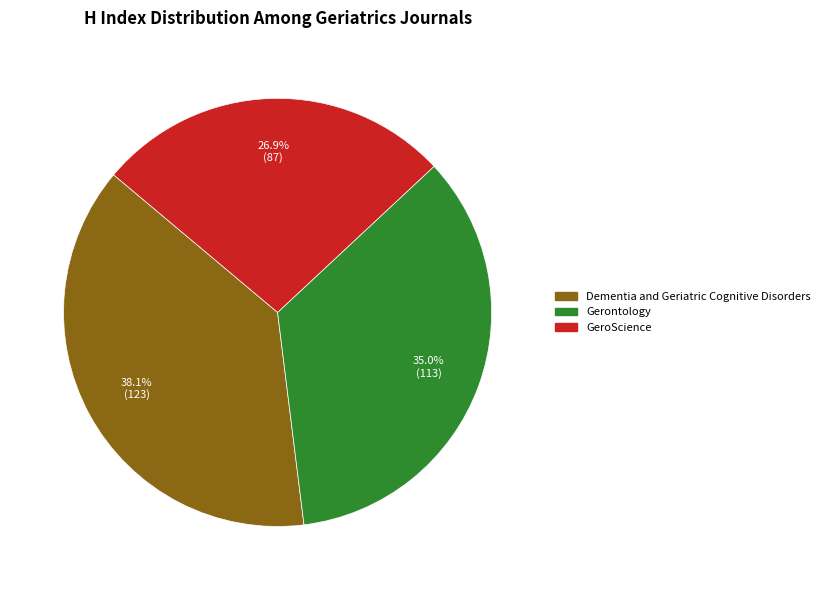

Does Dementia and Geriatric Cognitive Disorders account for over 50% of the chart?

No